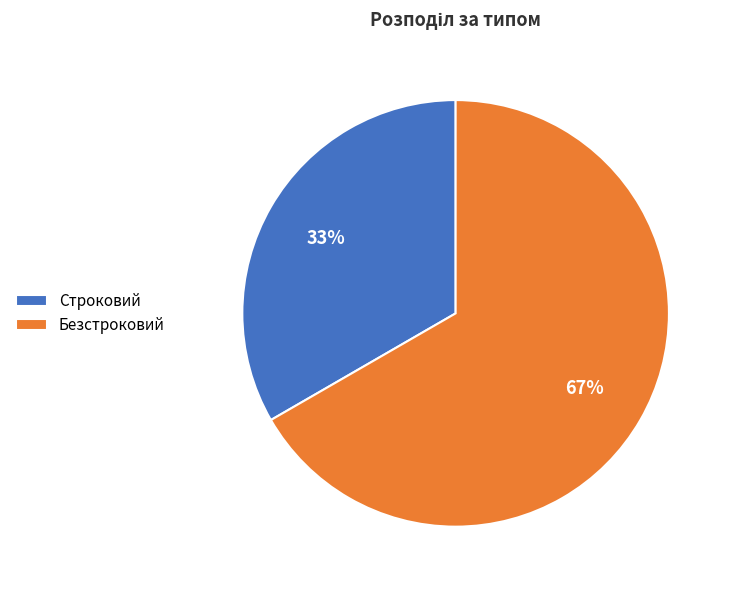

Which has a higher value, Строковий or Безстроковий?

Безстроковий